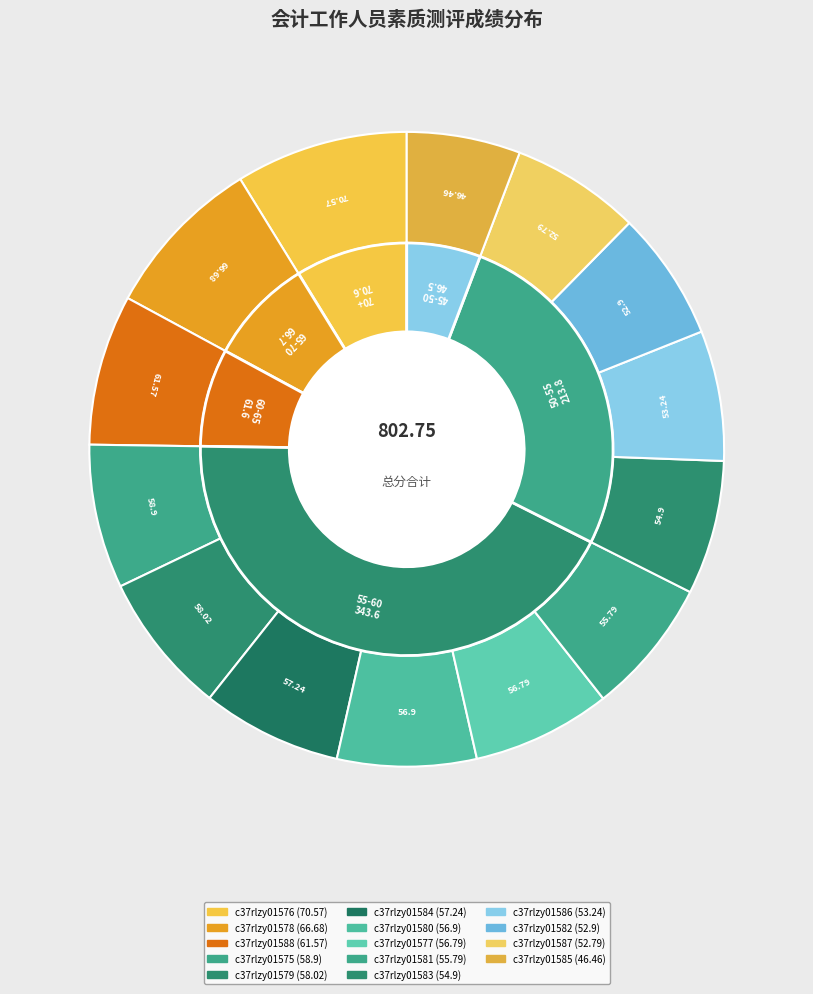

To the nearest percent, what is the average slice percentage?

7%